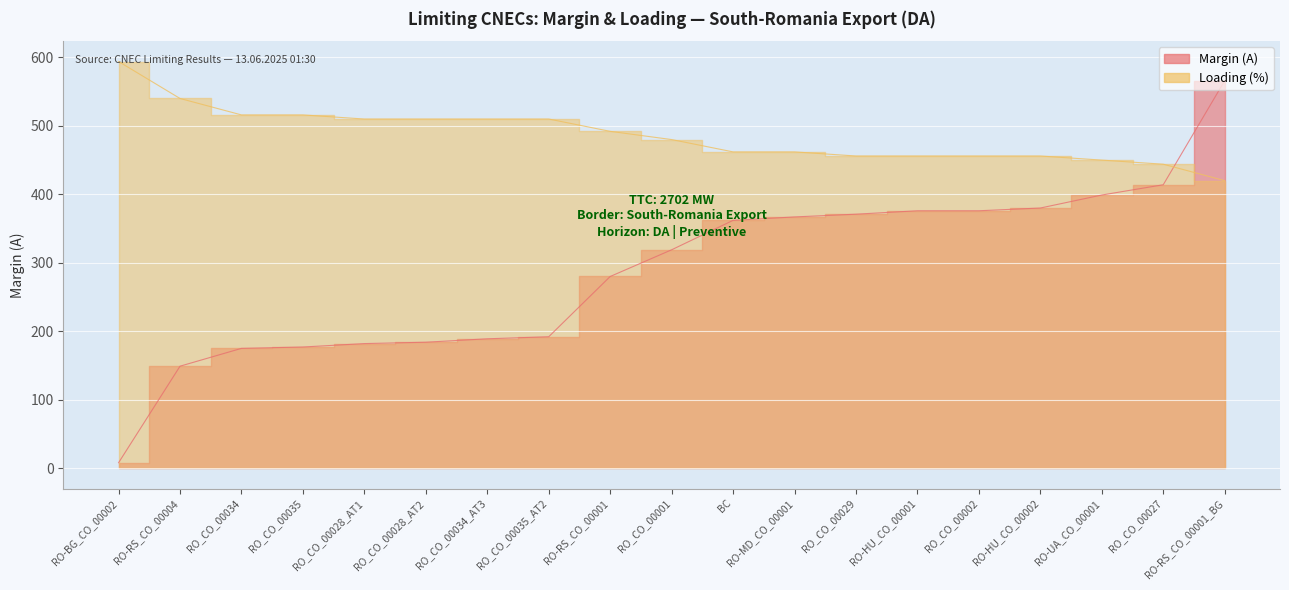

List the series in order of their overall mean, lowest first.

Margin (A), Loading (%)